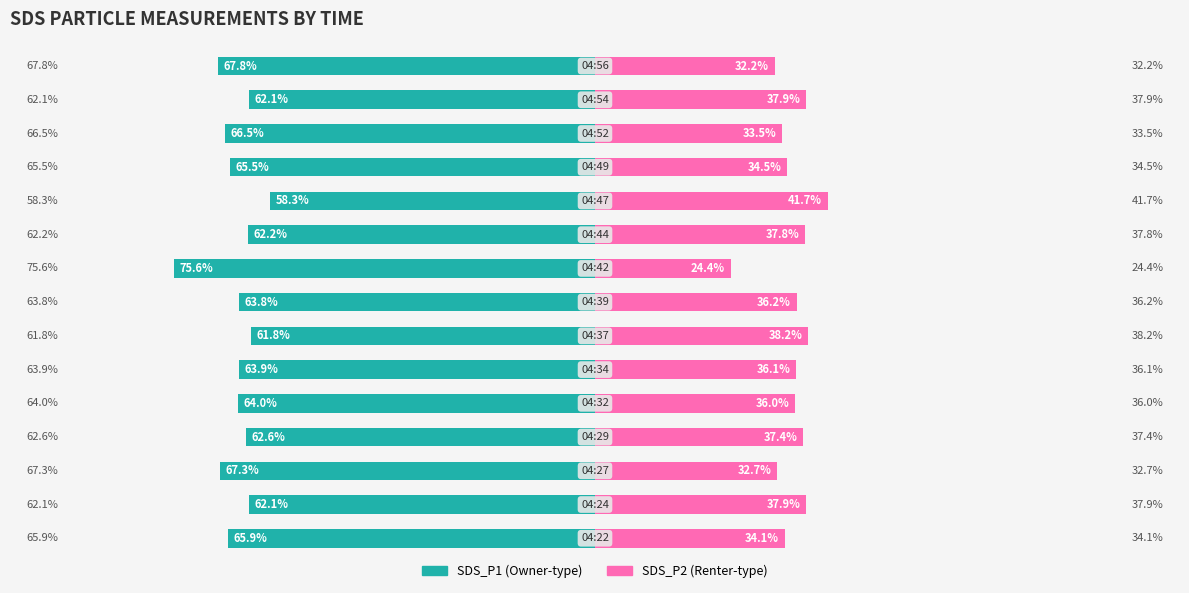

The SDS_P2 series shows 10.8 at −75. True or false?

False